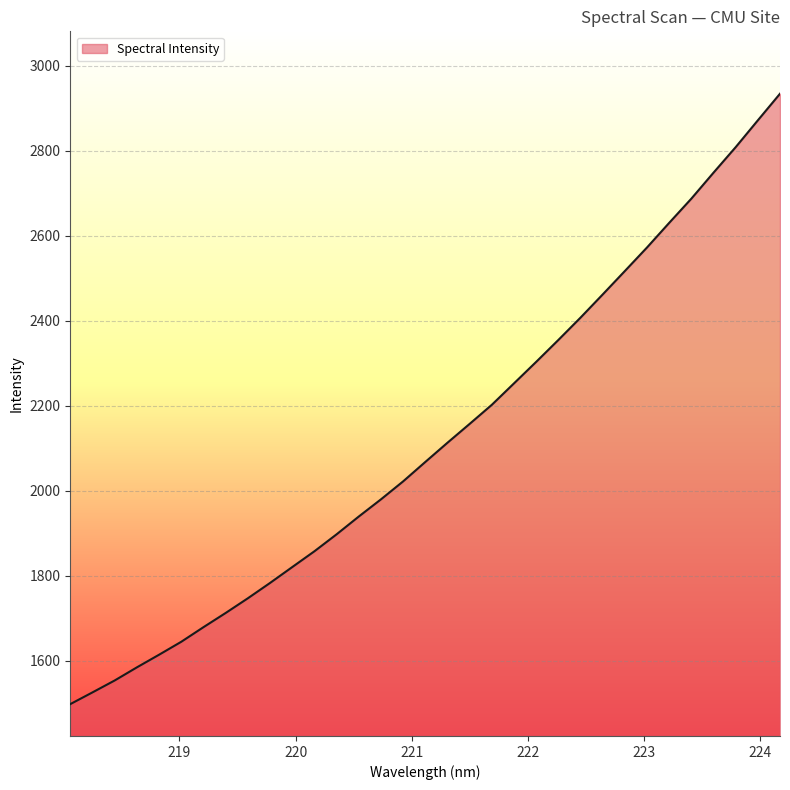

What is the maximum value shown in the chart?

2934.4